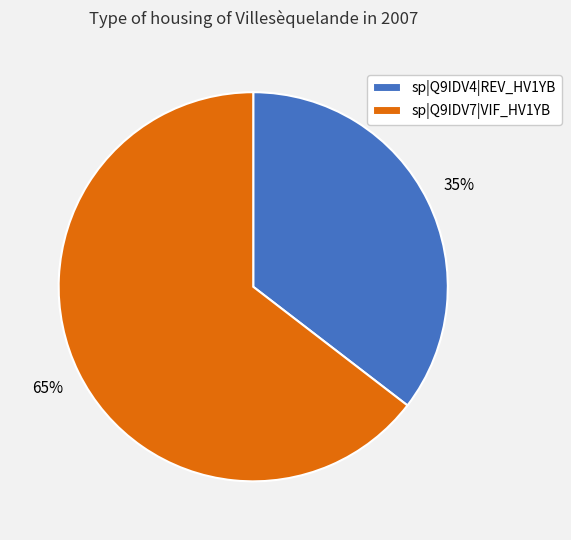

Is there any slice that represents more than half of the pie?

Yes